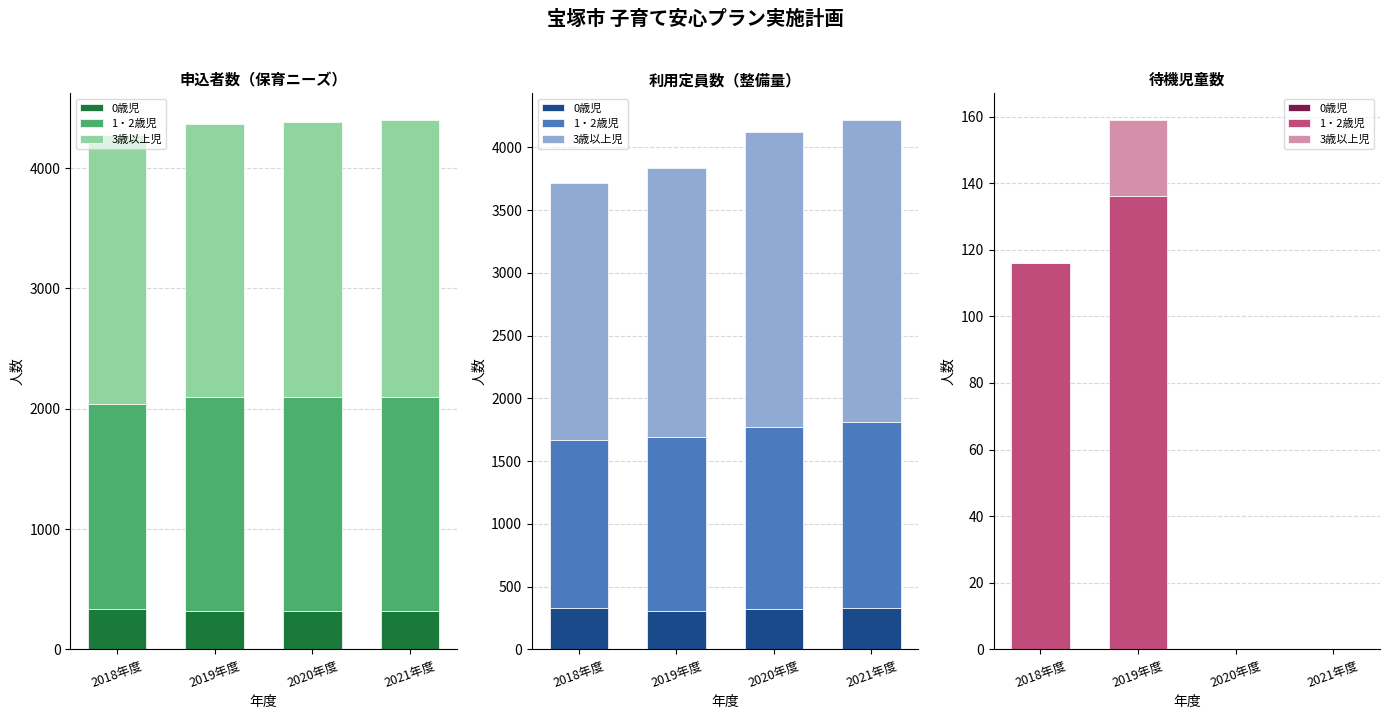

What are all the series names shown in the legend?

0歳児, 1・2歳児, 3歳以上児